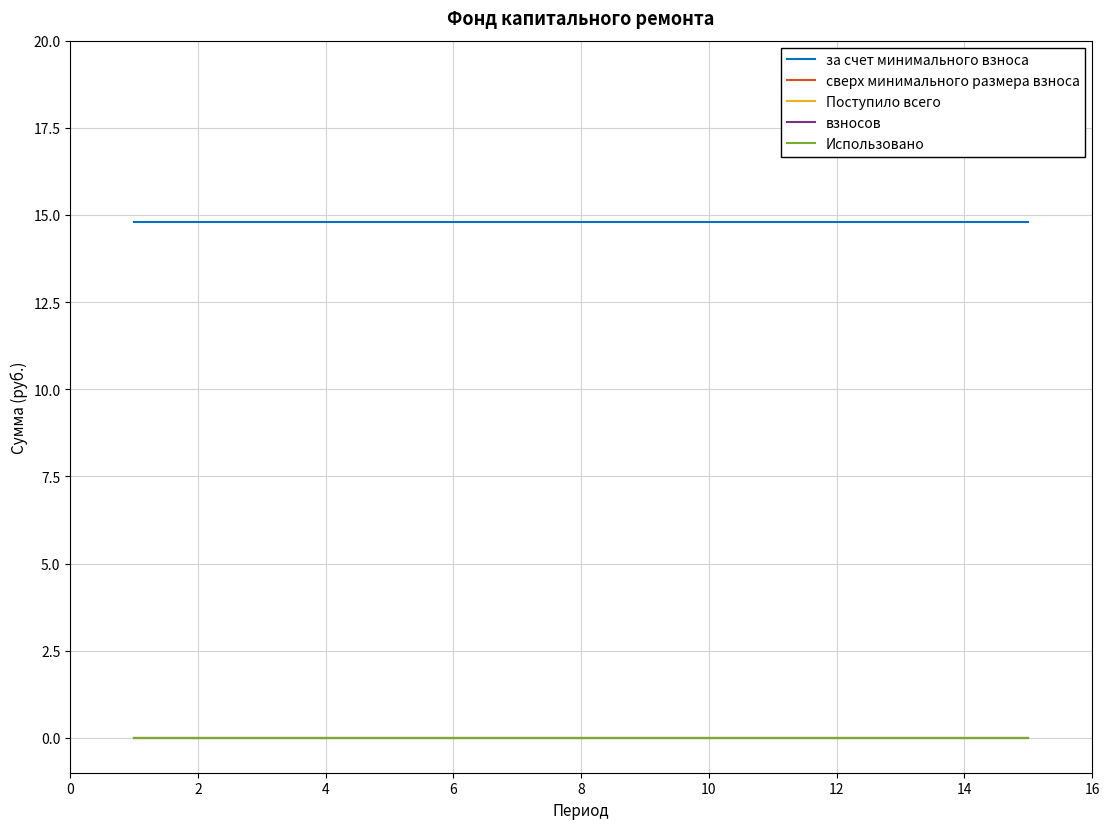

Which series has the largest total across all categories?

за счет минимального взноса